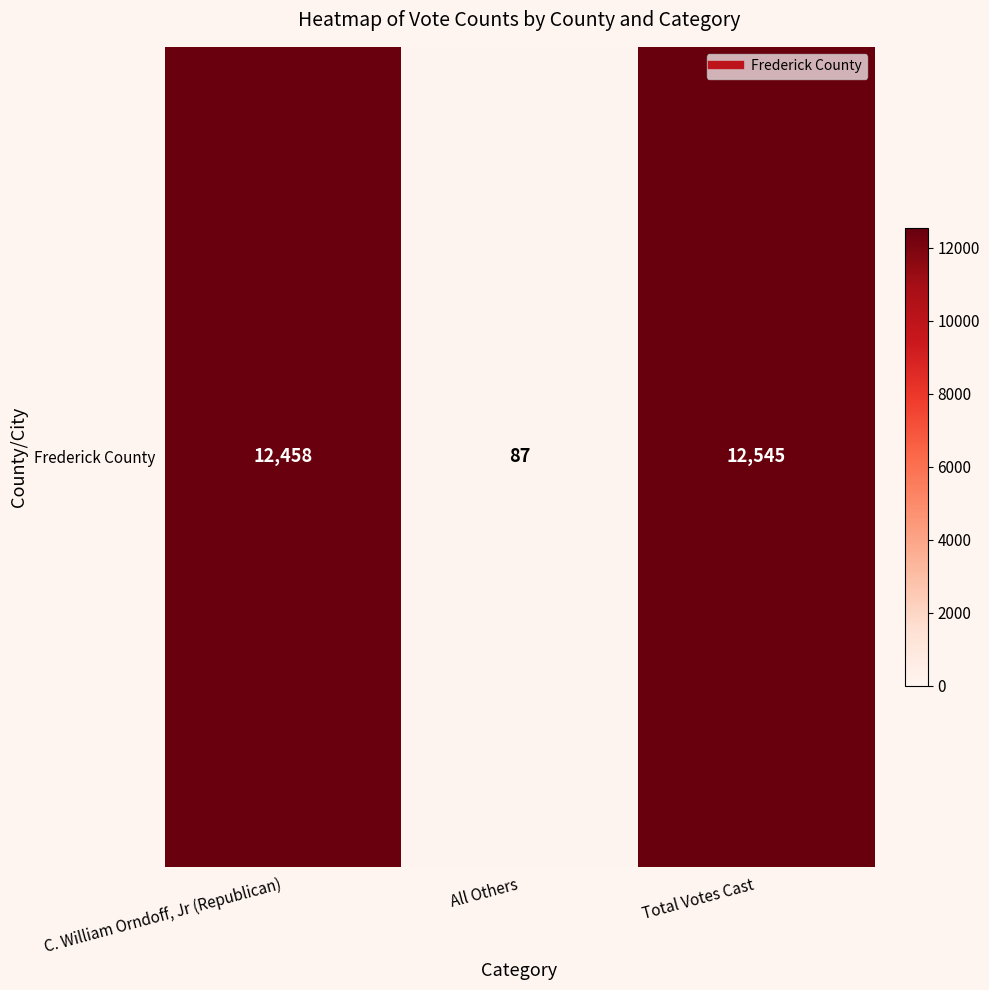

Where does the data first go above 12458?

Total Votes Cast